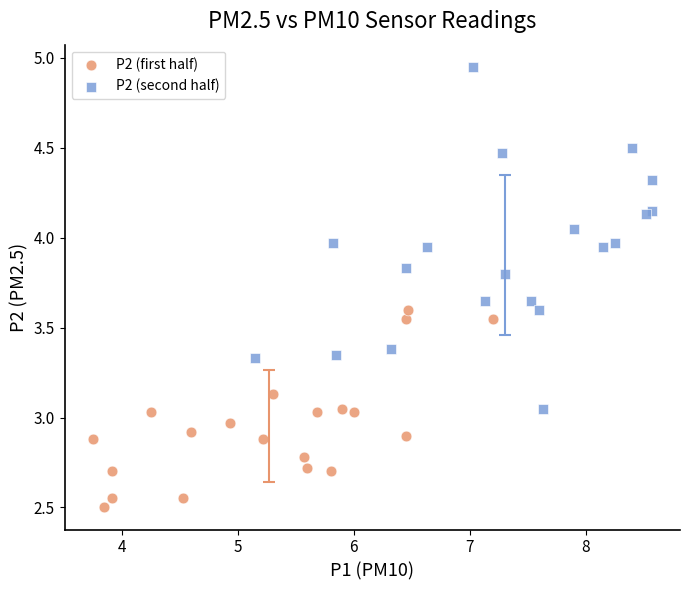

Which series contains the highest Y value?

P2 (second half)